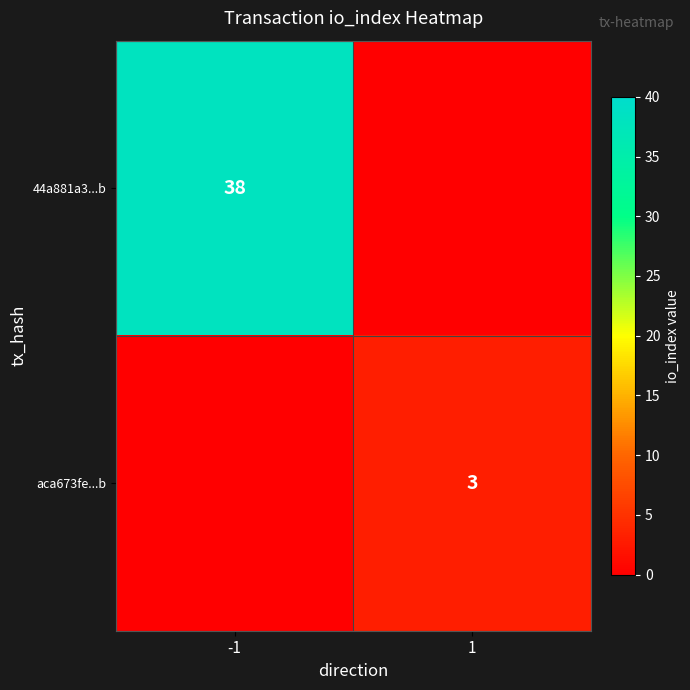

Is the value of 44a881a3...b at -1 greater than the value of aca673fe...b at 1?

Yes